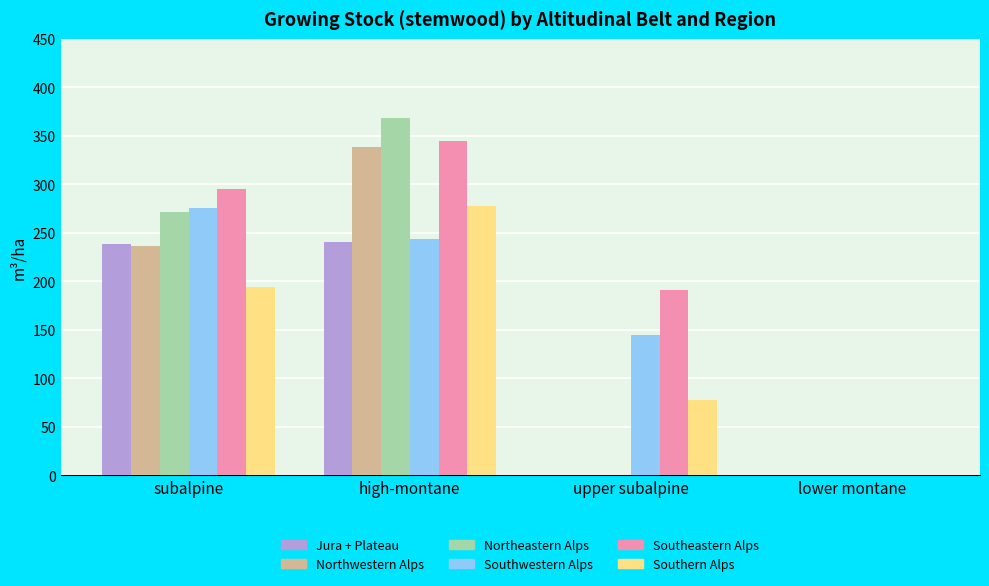

Read the Southeastern Alps value at subalpine.

295.5